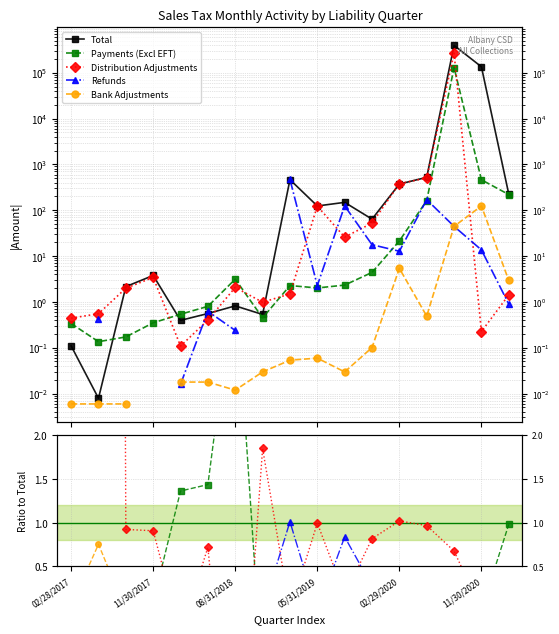

True or false: Bank Adjustments and Refunds cross at least once.

True